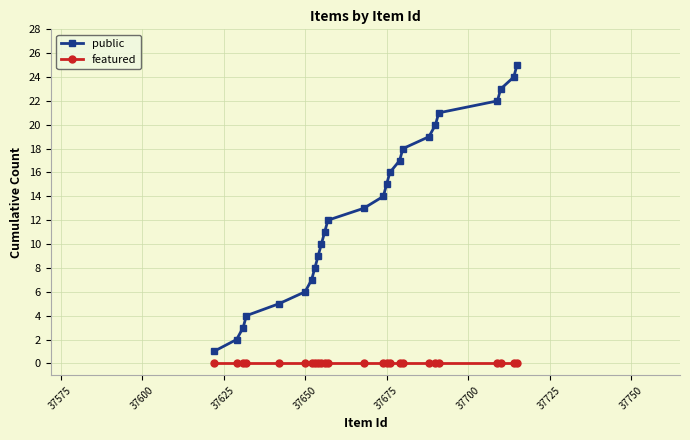

What is the difference between the maximum and minimum values in the public series?

24